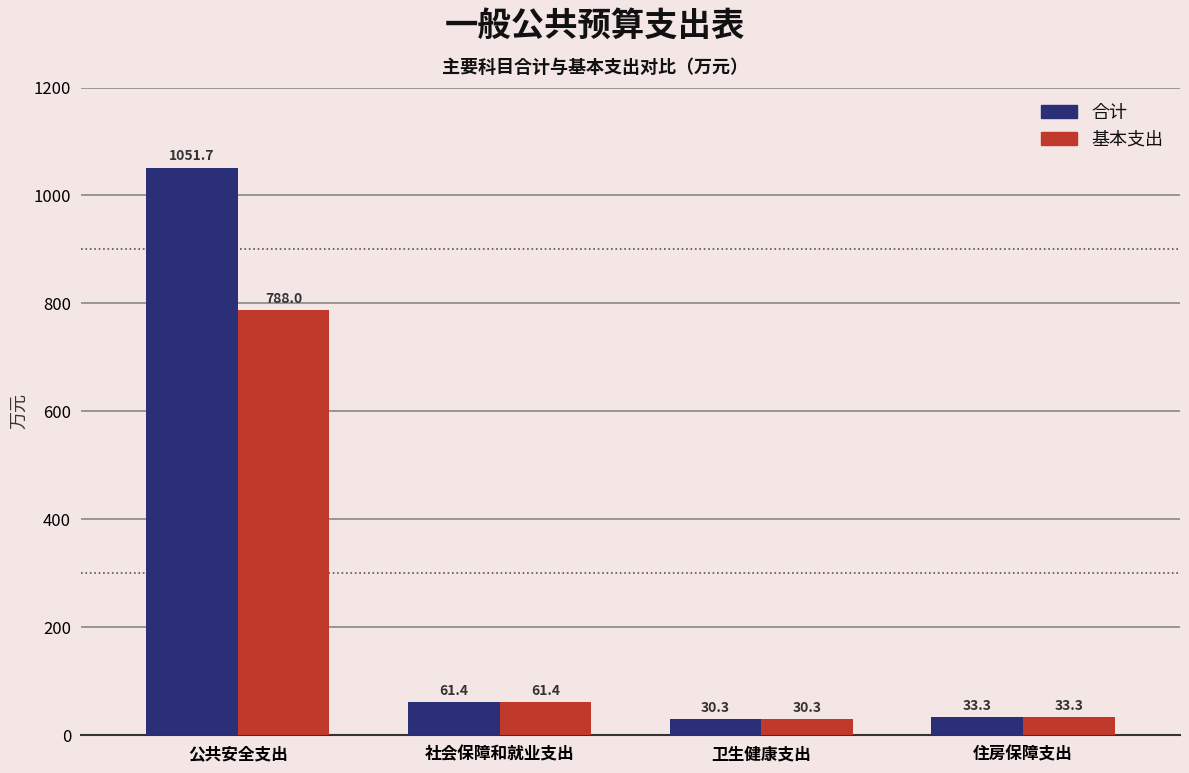

How many bars are there in each group?

2